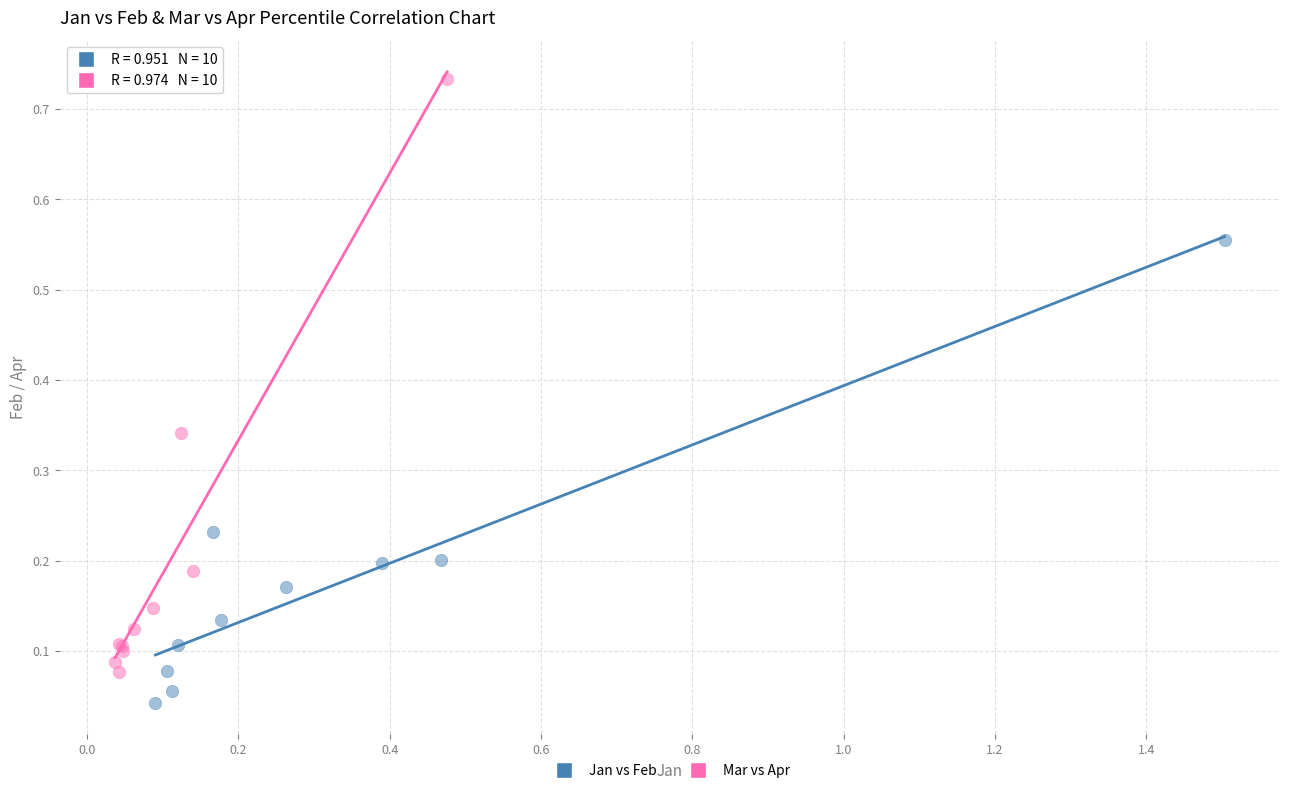

Which series reaches the minimum Y coordinate?

Jan vs Feb